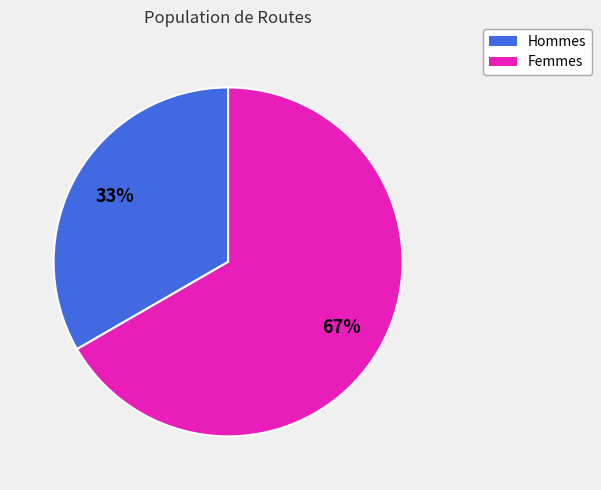

Is there a majority slice in this chart?

Yes